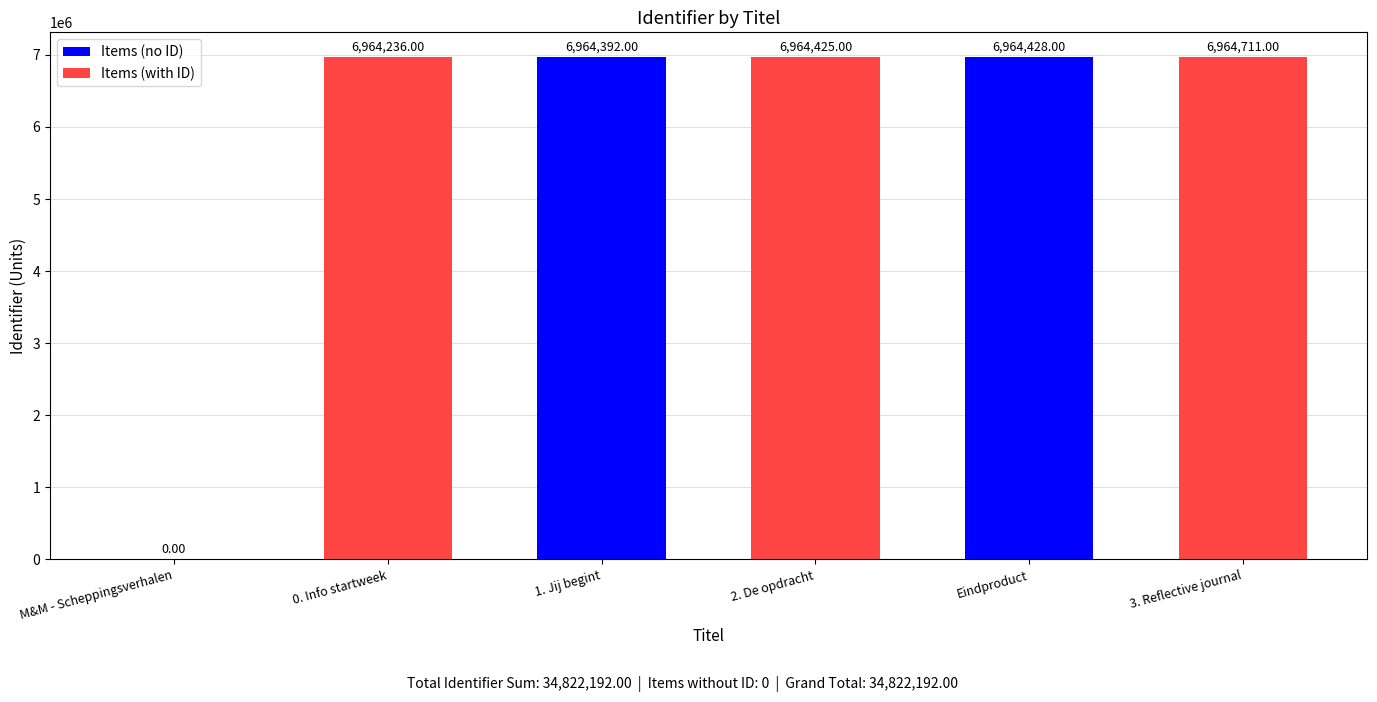

How many positive values are there?

5